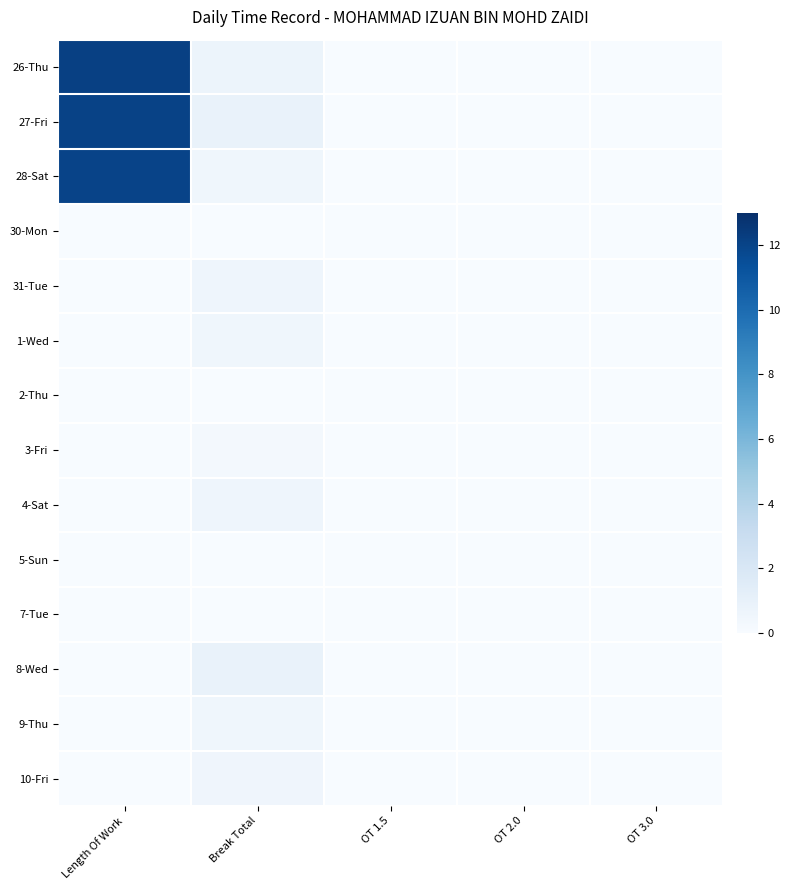

Reading left to right, transcribe all the data shown in this chart.

26-Thu: Length Of Work=12.2	Break Total=0.7	OT 1.5=0.0	OT 2.0=0.0	OT 3.0=0.0
27-Fri: Length Of Work=12.1	Break Total=0.9	OT 1.5=0.0	OT 2.0=0.0	OT 3.0=0.0
28-Sat: Length Of Work=12.0	Break Total=0.5	OT 1.5=0.0	OT 2.0=0.0	OT 3.0=0.0
30-Mon: Length Of Work=0.0	Break Total=0.0	OT 1.5=0.0	OT 2.0=0.0	OT 3.0=0.0
31-Tue: Length Of Work=0.0	Break Total=0.6	OT 1.5=0.0	OT 2.0=0.0	OT 3.0=0.0
1-Wed: Length Of Work=0.0	Break Total=0.5	OT 1.5=0.0	OT 2.0=0.0	OT 3.0=0.0
2-Thu: Length Of Work=0.0	Break Total=0.0	OT 1.5=0.0	OT 2.0=0.0	OT 3.0=0.0
3-Fri: Length Of Work=0.0	Break Total=0.2	OT 1.5=0.0	OT 2.0=0.0	OT 3.0=0.0
4-Sat: Length Of Work=0.0	Break Total=0.6	OT 1.5=0.0	OT 2.0=0.0	OT 3.0=0.0
5-Sun: Length Of Work=0.0	Break Total=0.0	OT 1.5=0.0	OT 2.0=0.0	OT 3.0=0.0
7-Tue: Length Of Work=0.0	Break Total=0.0	OT 1.5=0.0	OT 2.0=0.0	OT 3.0=0.0
8-Wed: Length Of Work=0.0	Break Total=0.9	OT 1.5=0.0	OT 2.0=0.0	OT 3.0=0.0
9-Thu: Length Of Work=0.0	Break Total=0.5	OT 1.5=0.0	OT 2.0=0.0	OT 3.0=0.0
10-Fri: Length Of Work=0.0	Break Total=0.6	OT 1.5=0.0	OT 2.0=0.0	OT 3.0=0.0